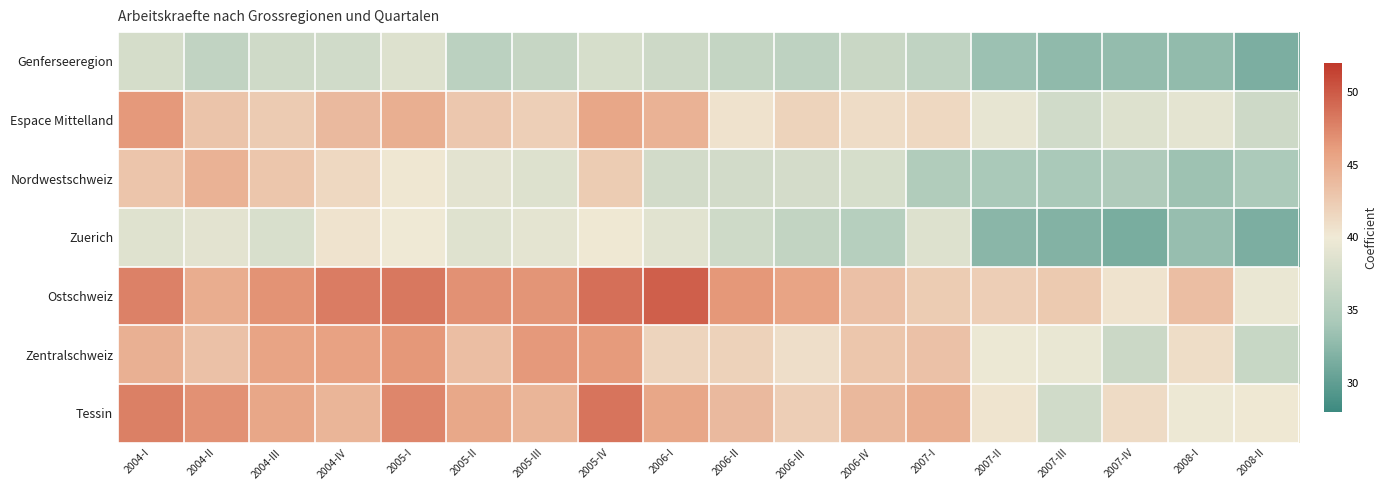

How many distinct data groups are displayed?

7